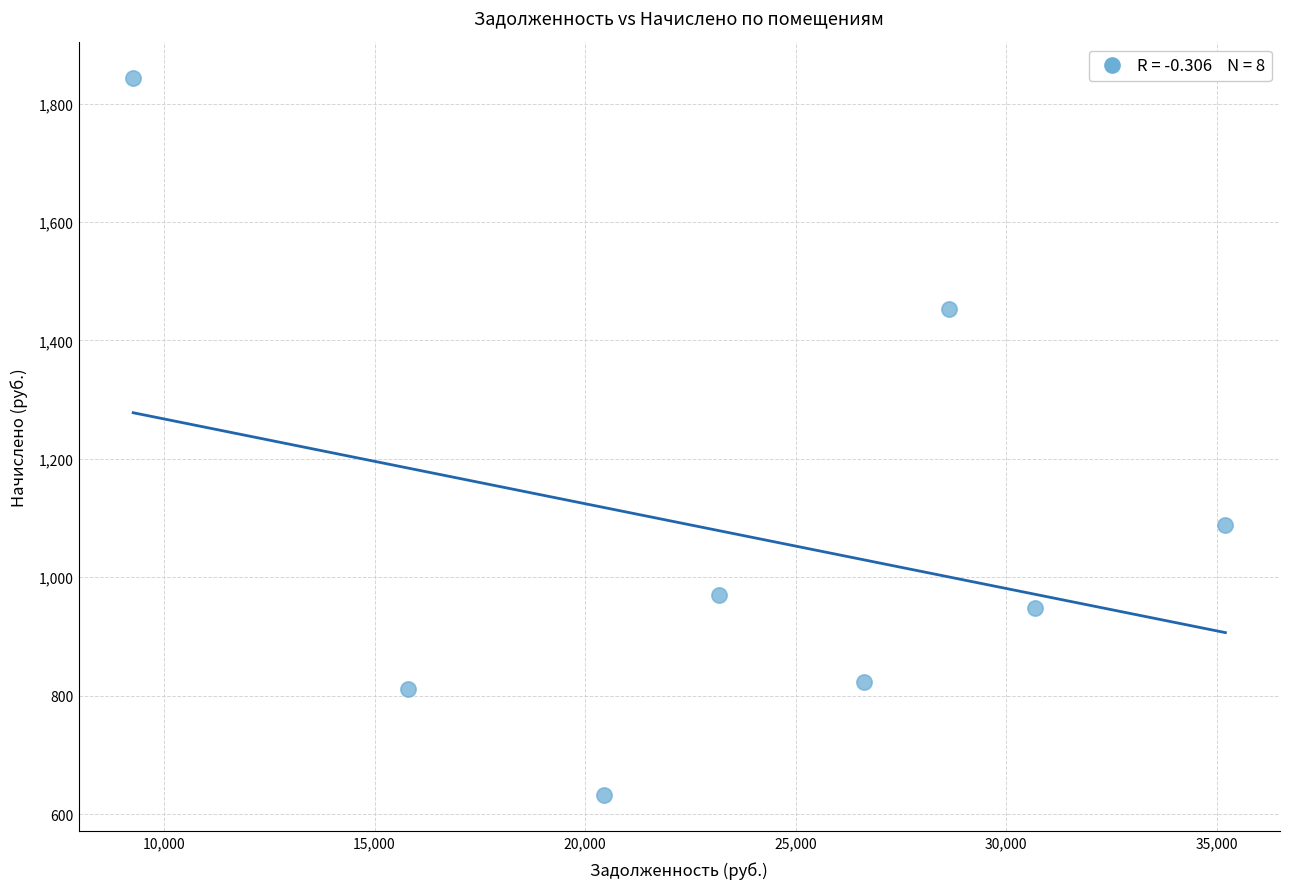

What Y value in the scatter plot is closest to 1237?

1087.6